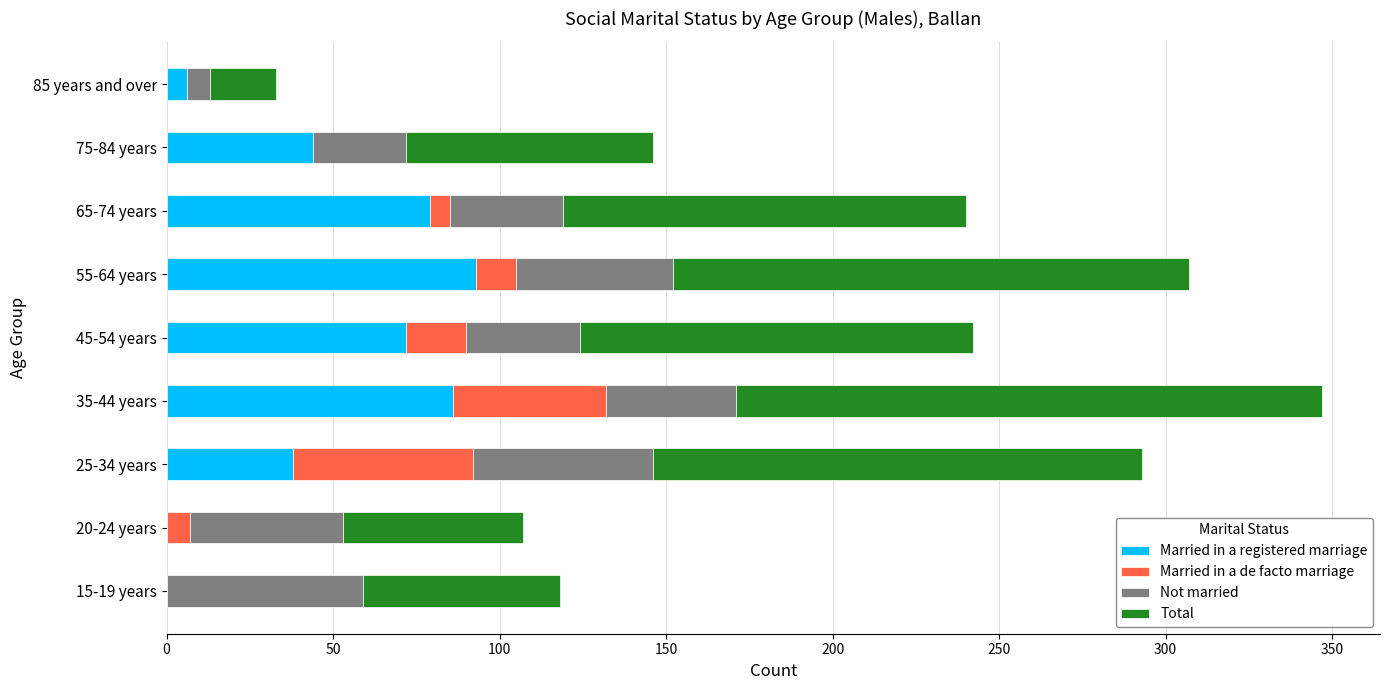

At which category is the sum across all series the highest?

35-44 years